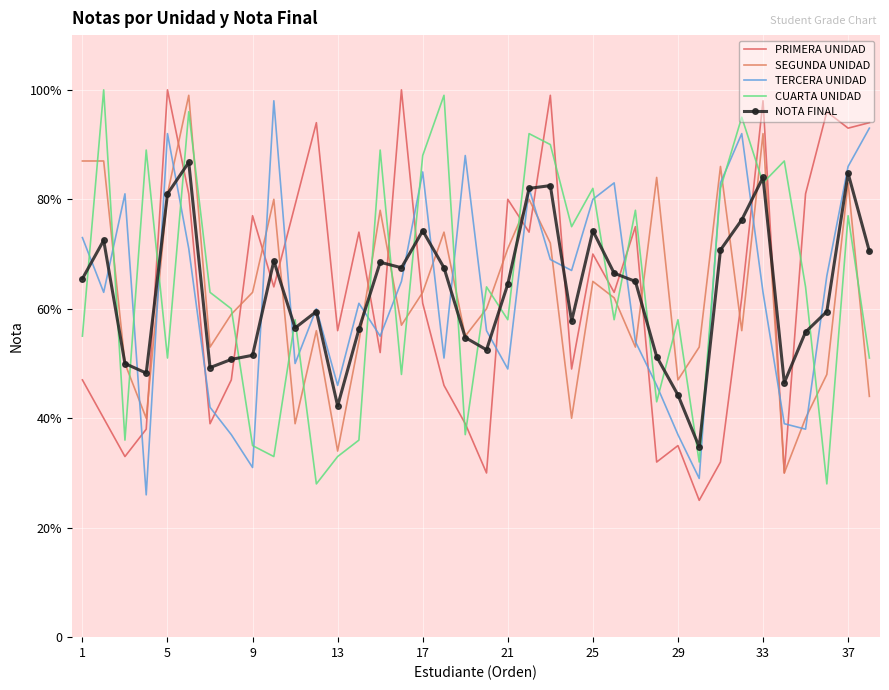

Which series has the largest range (max minus min)?

PRIMERA UNIDAD